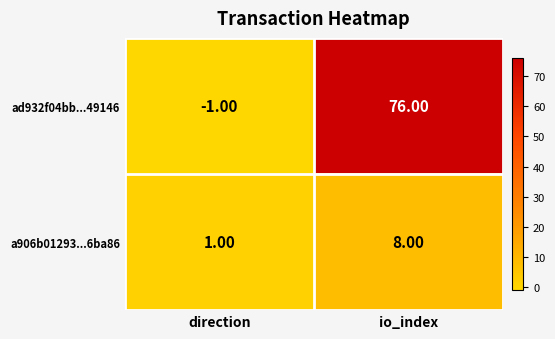

Is the value of a906b01293...6ba86 at direction greater than the value of ad932f04bb...49146 at direction?

Yes